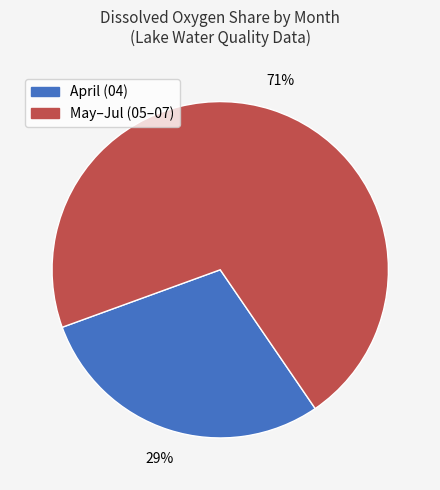

Does any single category account for the majority?

Yes